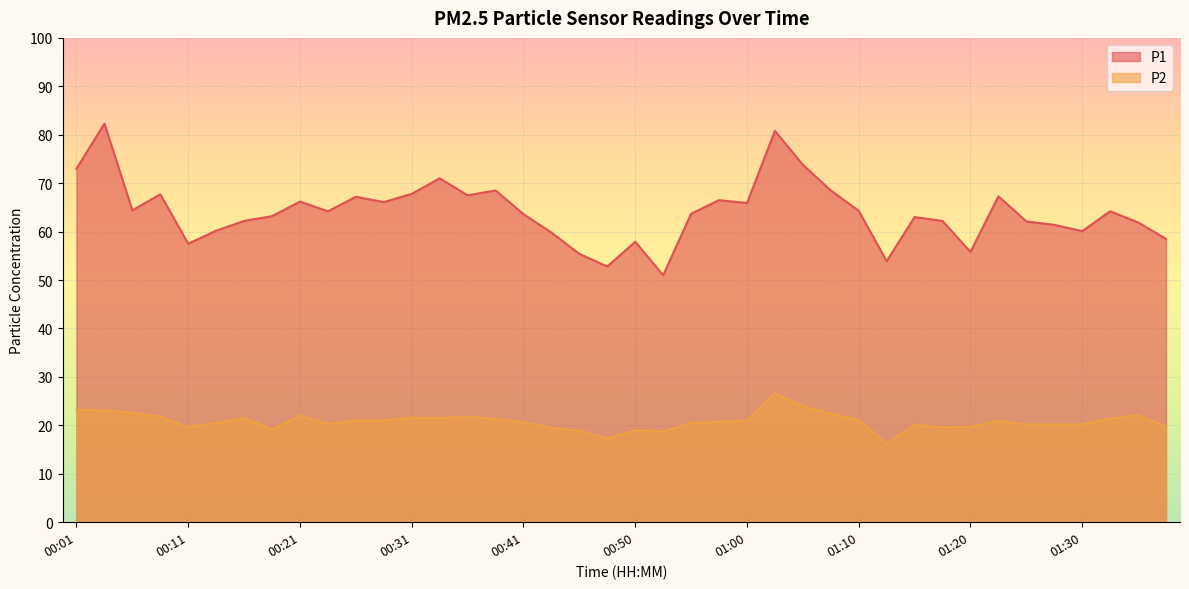

Where is the first local maximum for P1?

00:03